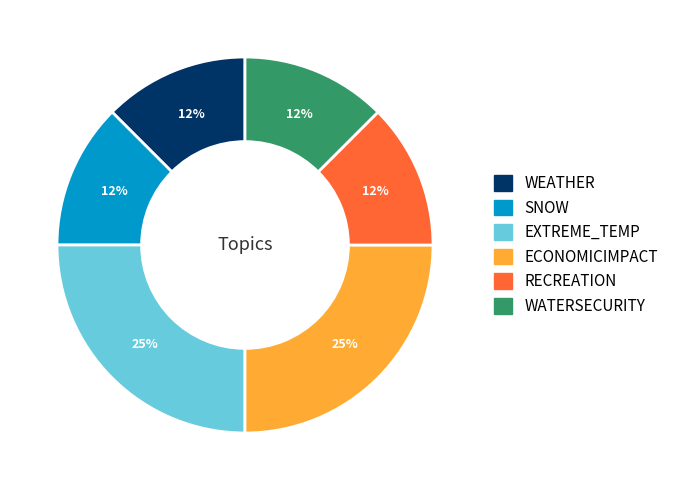

Is it true that WEATHER is 12% of the pie?

True